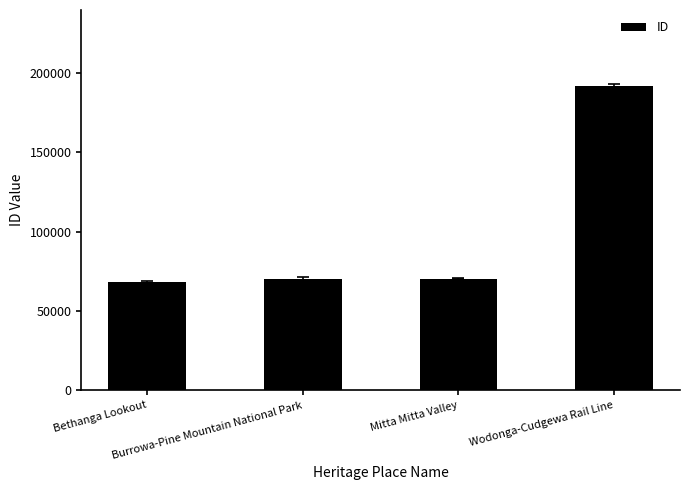

True or false: the data shows 191854 at Wodonga-Cudgewa Rail Line.

True